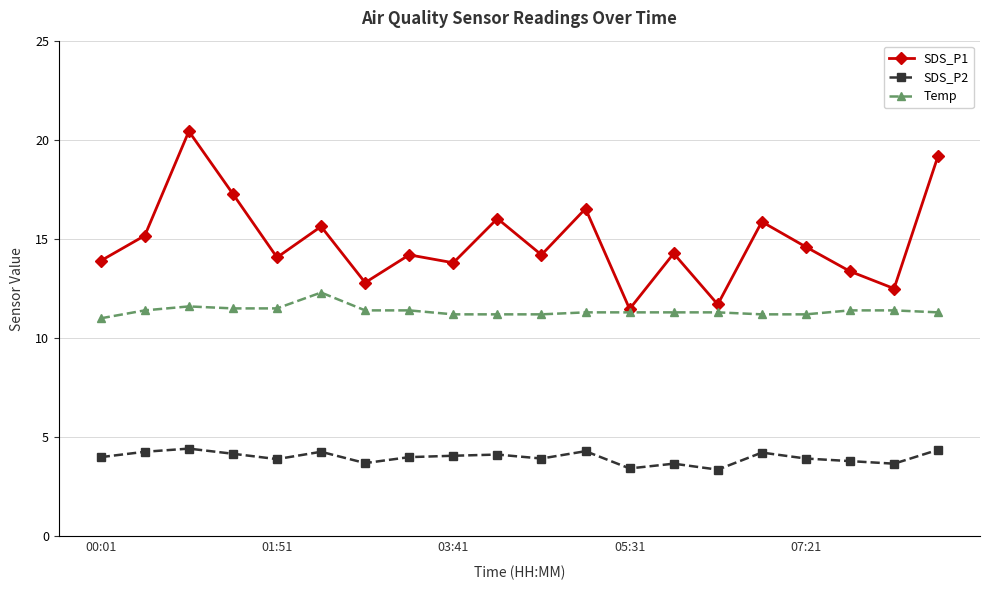

What is the maximum value for Temp?

12.3